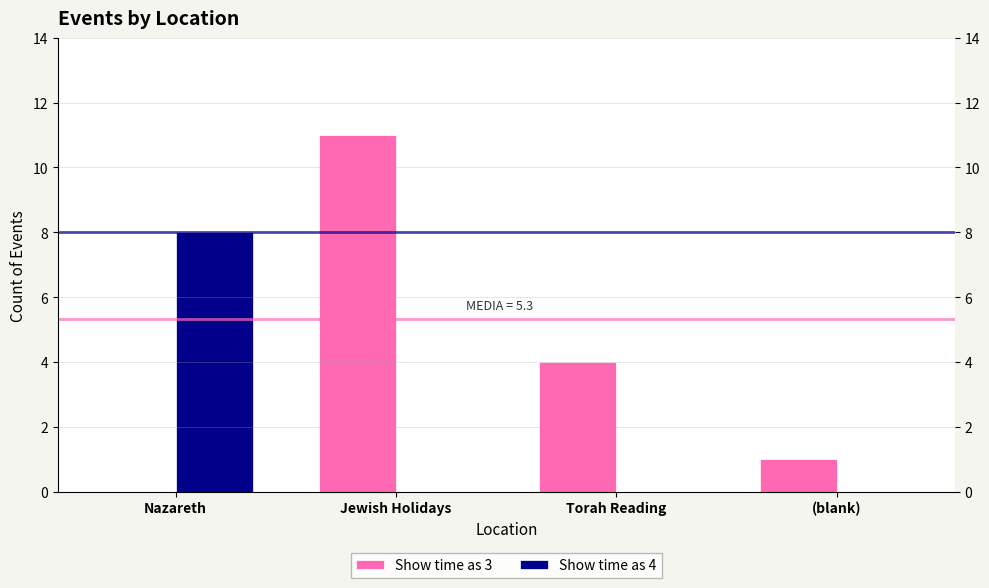

At which category is the sum across all series the highest?

Jewish Holidays